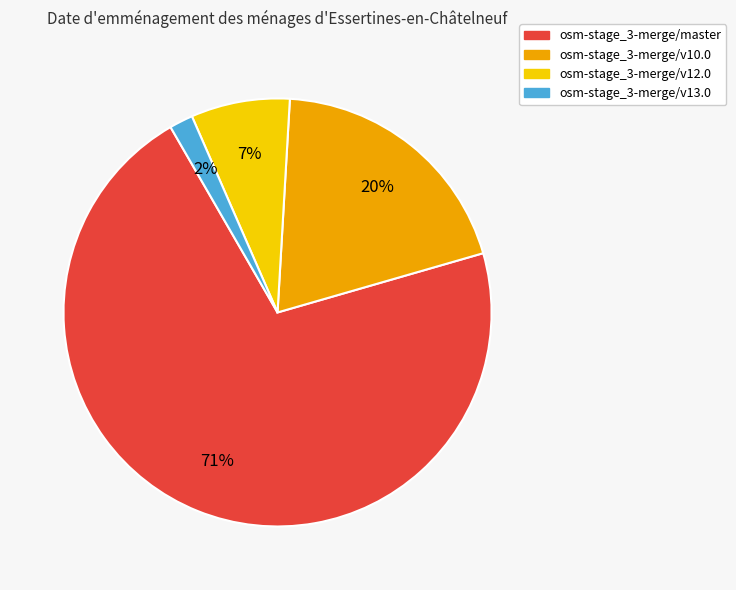

Which has a higher value, osm-stage_3-merge/v10.0 or osm-stage_3-merge/master?

osm-stage_3-merge/master